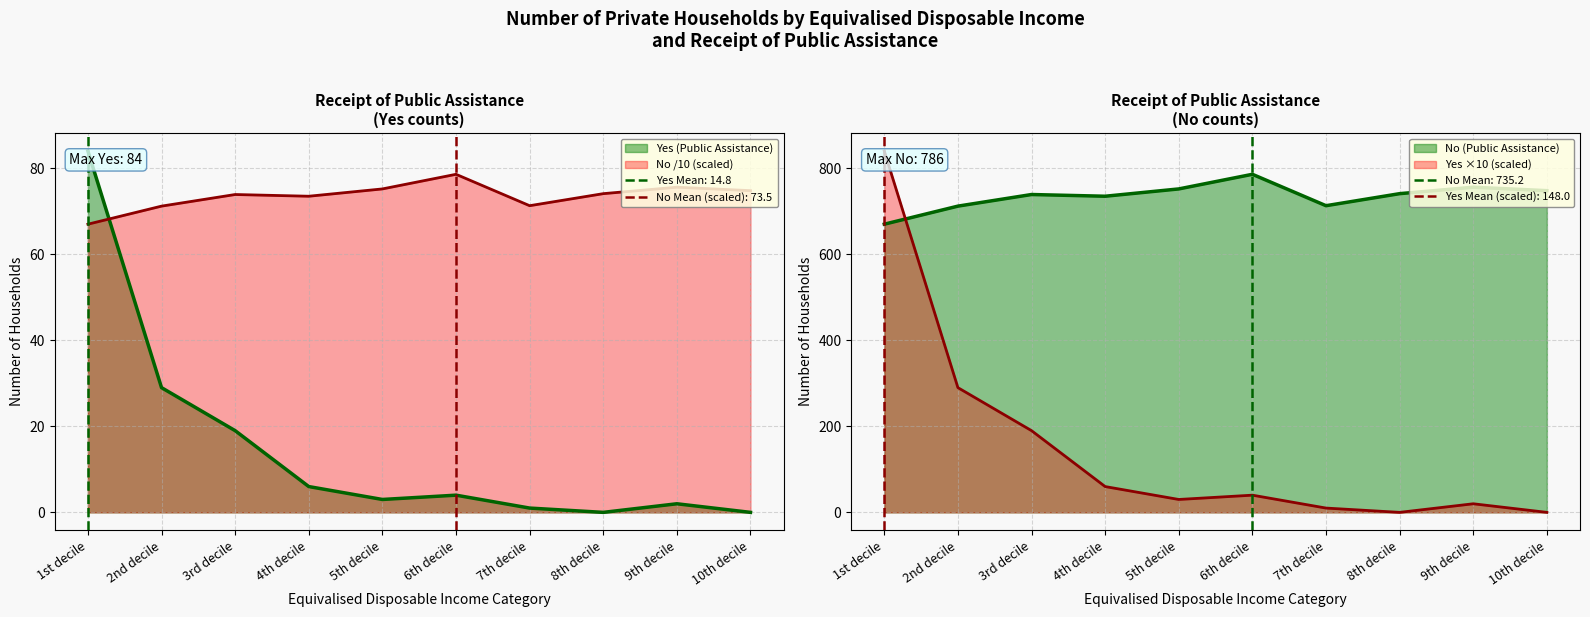

Reading right to left, transcribe all the data shown in this chart.

Yes (Public Assistance): 10th decile=0.0	9th decile=2.0	8th decile=0.0	7th decile=1.0	6th decile=4.0	5th decile=3.0	4th decile=6.0	3rd decile=19.0	2nd decile=29.0	1st decile=84.0
No (Public Assistance): 10th decile=74.8	9th decile=75.6	8th decile=74.1	7th decile=71.3	6th decile=78.6	5th decile=75.2	4th decile=73.5	3rd decile=73.9	2nd decile=71.2	1st decile=67.0